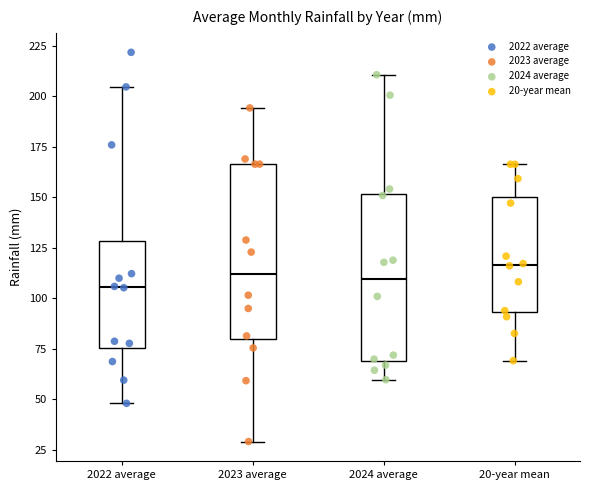

Reading left to right, transcribe this box plot: for each box, give where its median line is, the range the box spans, and where its two whiskers end, as read against the y-axis. The values are not printed on the chart, so give them approximately, as read against the axis.

2022 average: median 105, box 75 to 130, whiskers 50 to 205
2023 average: median 110, box 80 to 165, whiskers 30 to 195
2024 average: median 110, box 70 to 150, whiskers 60 to 210
20-year mean: median 115, box 95 to 150, whiskers 70 to 165